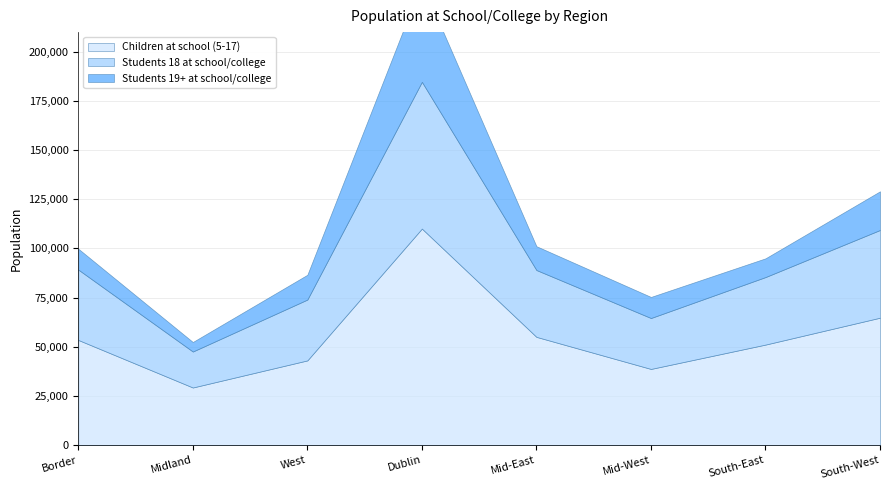

What is the sum of all Students 18 at school/college values?

298476